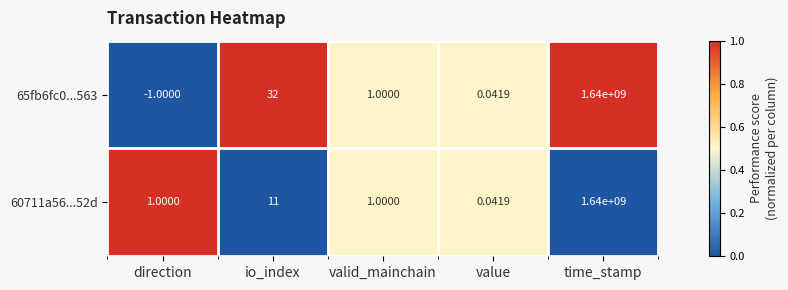

Where is 60711a56...52d nearest to the value 820000000?

io_index